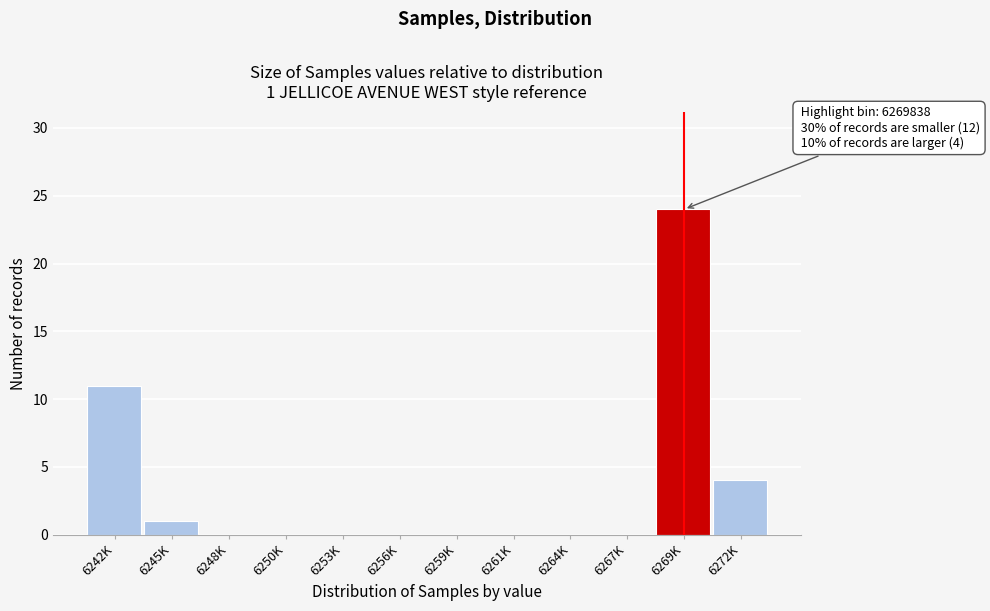

Reading left to right, list all the values displayed in this chart.

6242K=11	6245K=1	6248K=0	6250K=0	6253K=0	6256K=0	6259K=0	6261K=0	6264K=0	6267K=0	6269K=24	6272K=4